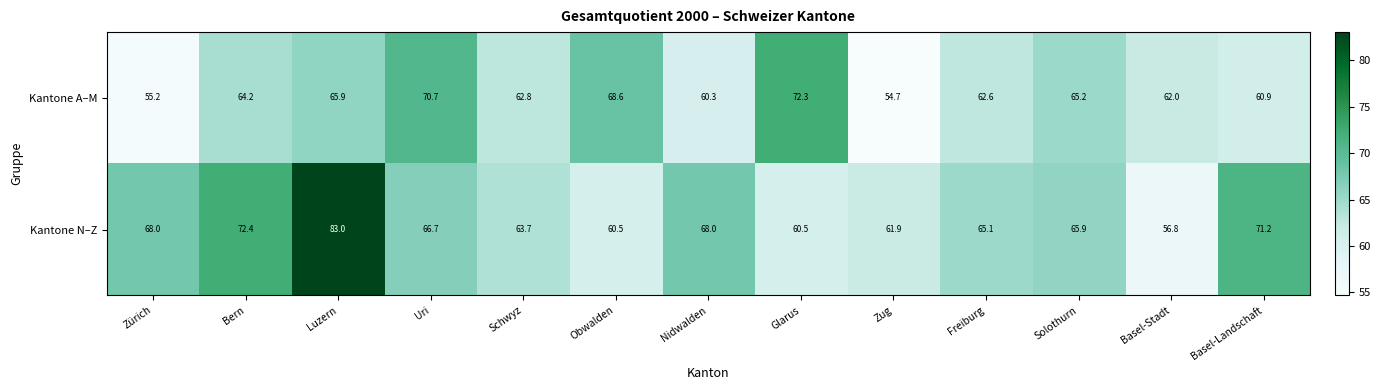

What is the total value across all series at Basel-Stadt?

118.8